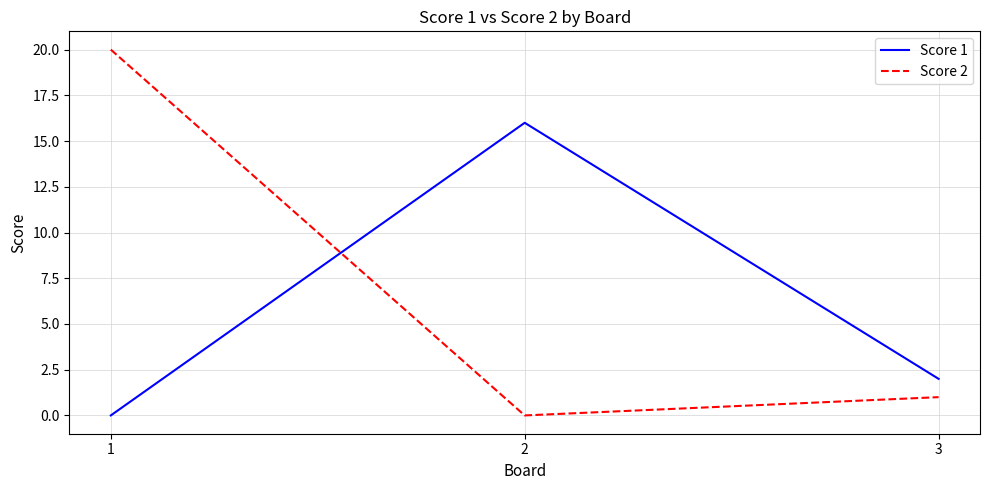

What is the total value across all series at 2?

16